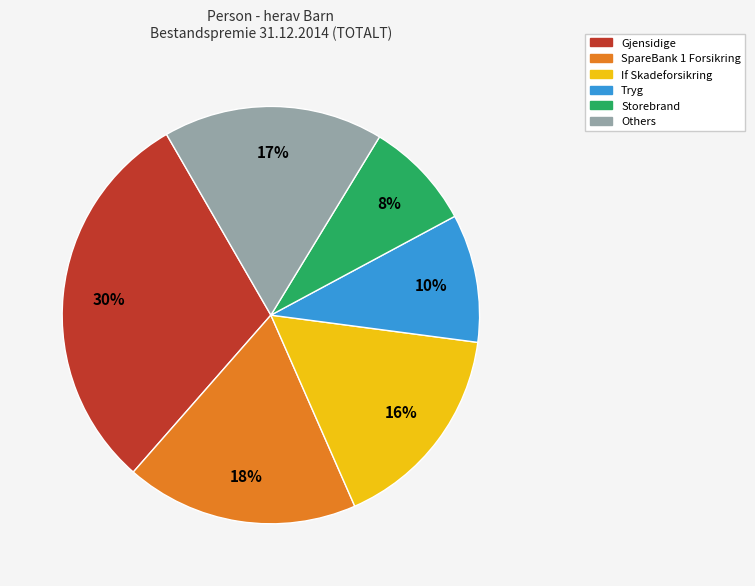

True or false: Gjensidige accounts for 30% of the total.

True